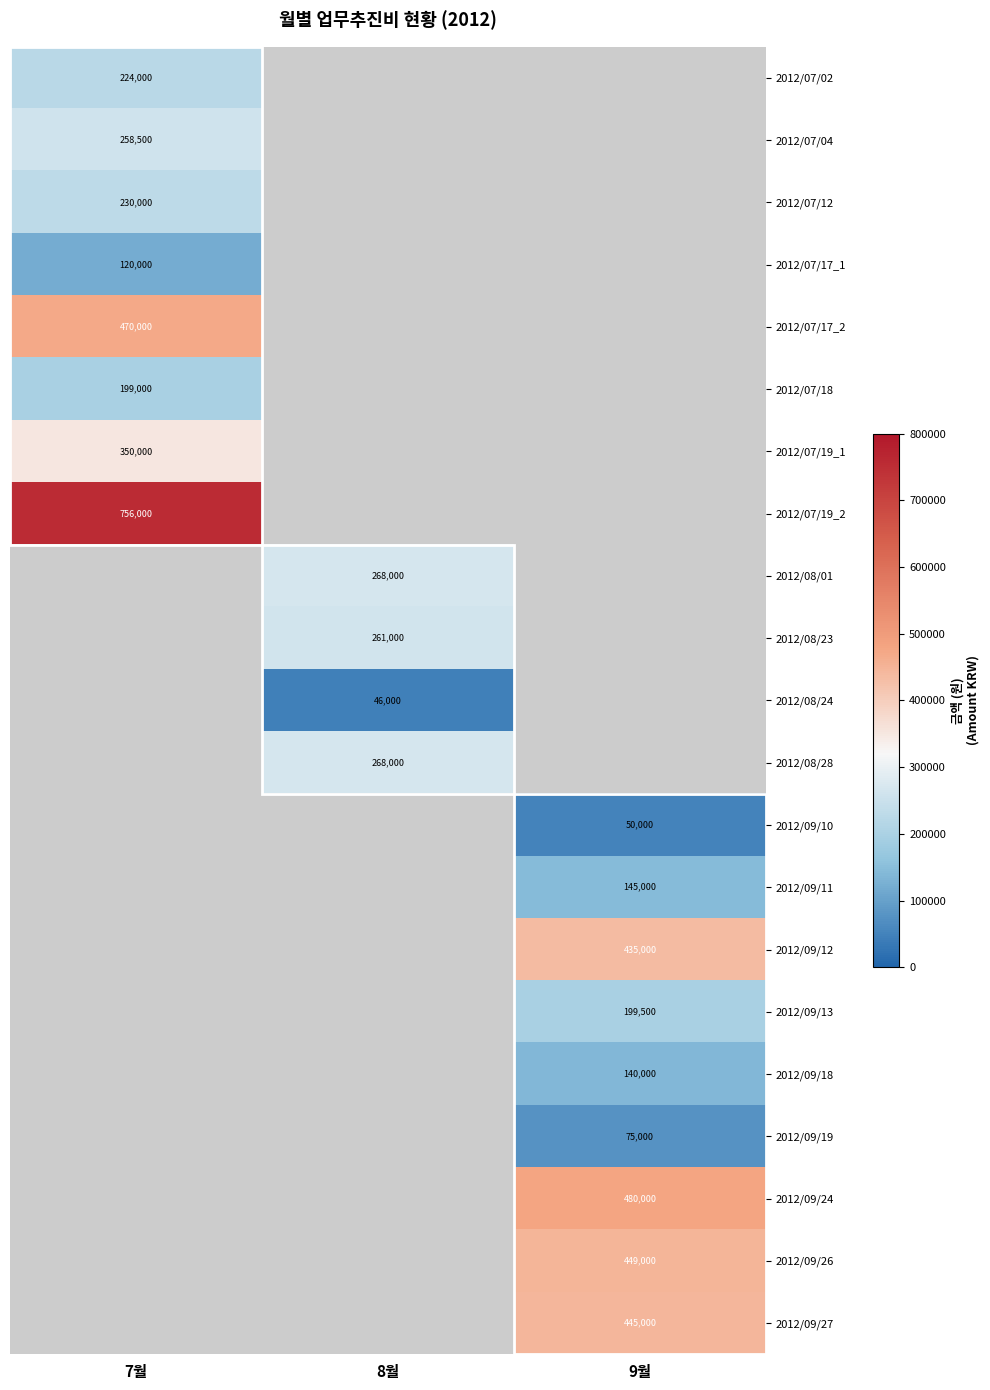

Is the value of 2012/07/18 at 7월 greater than the value of 2012/07/17_1 at 7월?

Yes